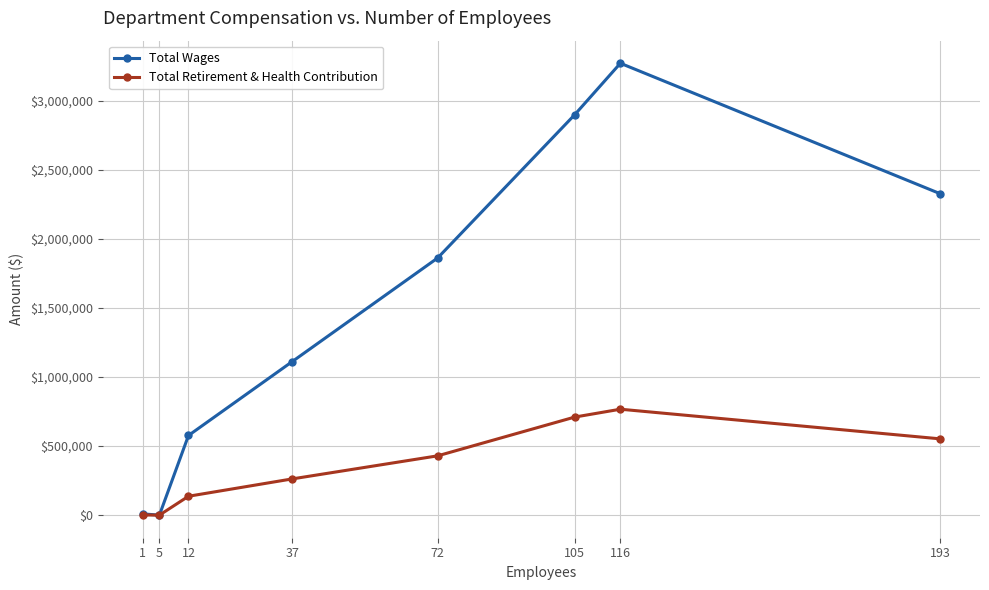

The value of Total Wages at 5 is 0. True or false?

True